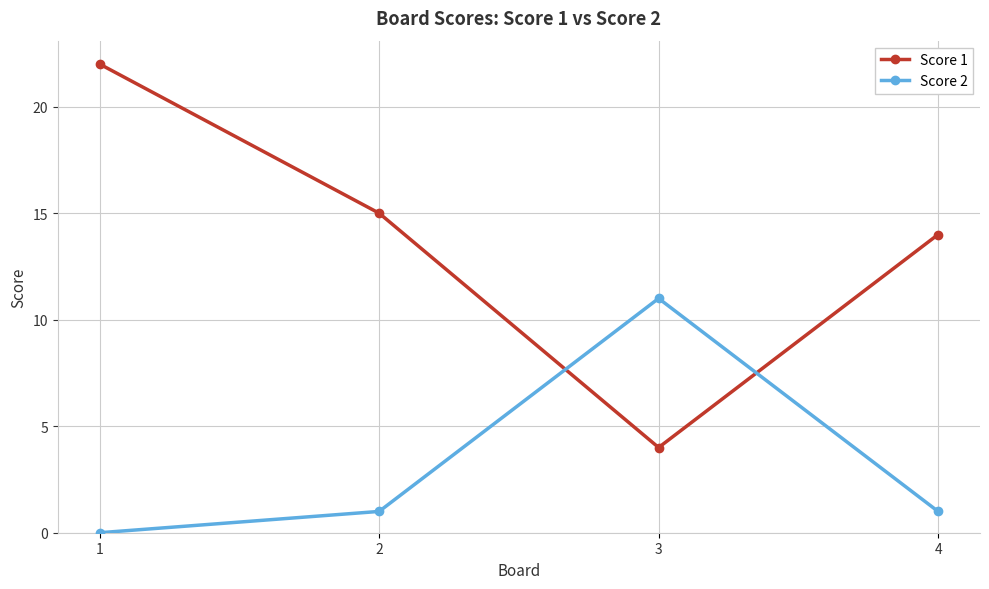

How many interior local valleys does the Score 1 series have?

1